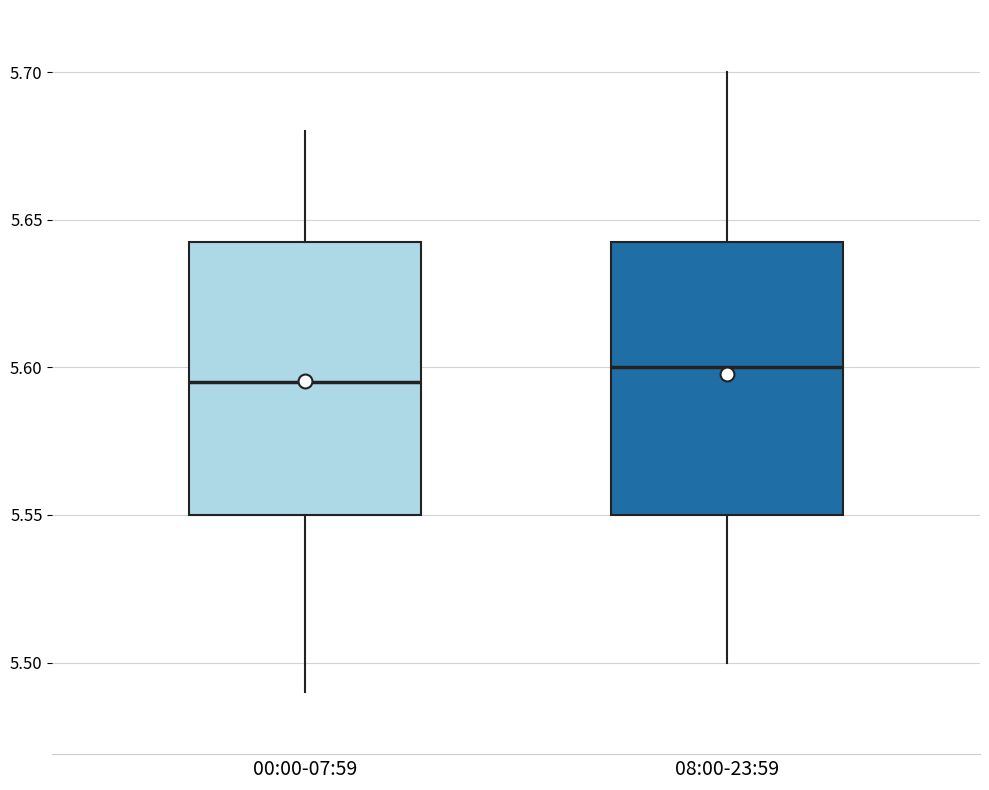

Reading left to right, transcribe this box plot: for each box, give where its median line is, the range the box spans, and where its two whiskers end, as read against the y-axis. The values are not printed on the chart, so give them approximately, as read against the axis.

00:00-07:59: median 5.595, box 5.550 to 5.645, whiskers 5.490 to 5.680
08:00-23:59: median 5.600, box 5.550 to 5.645, whiskers 5.500 to 5.700